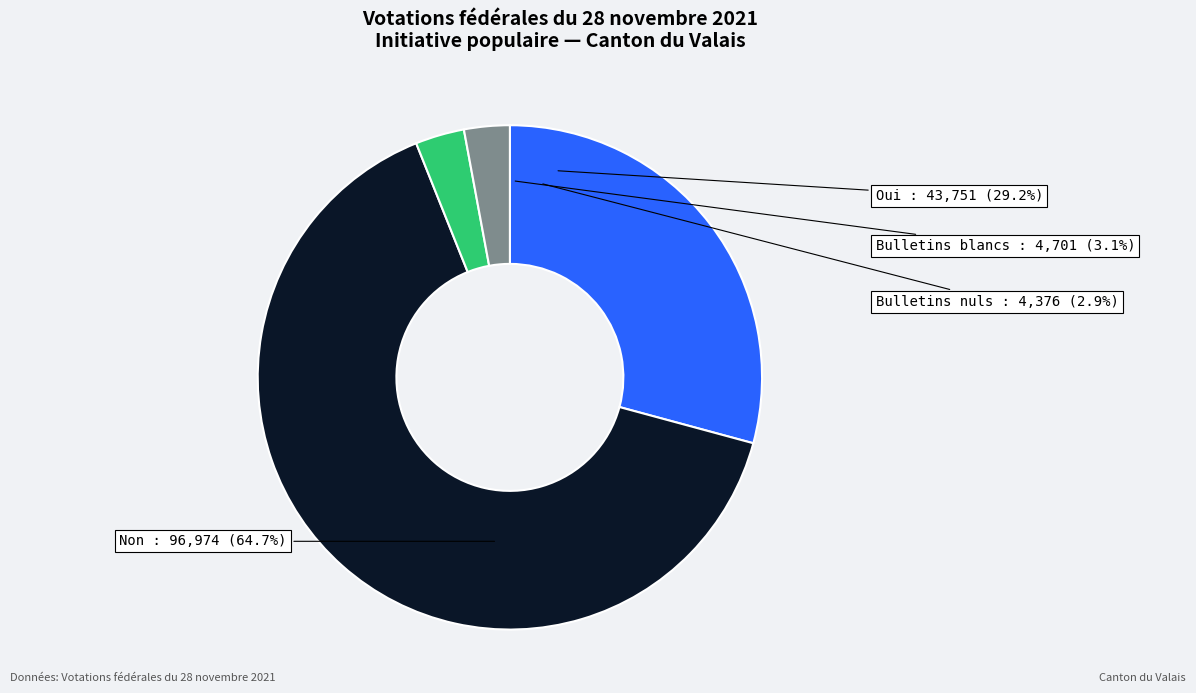

To the nearest percent, what is the difference between the largest and smallest slice percentages?

62%